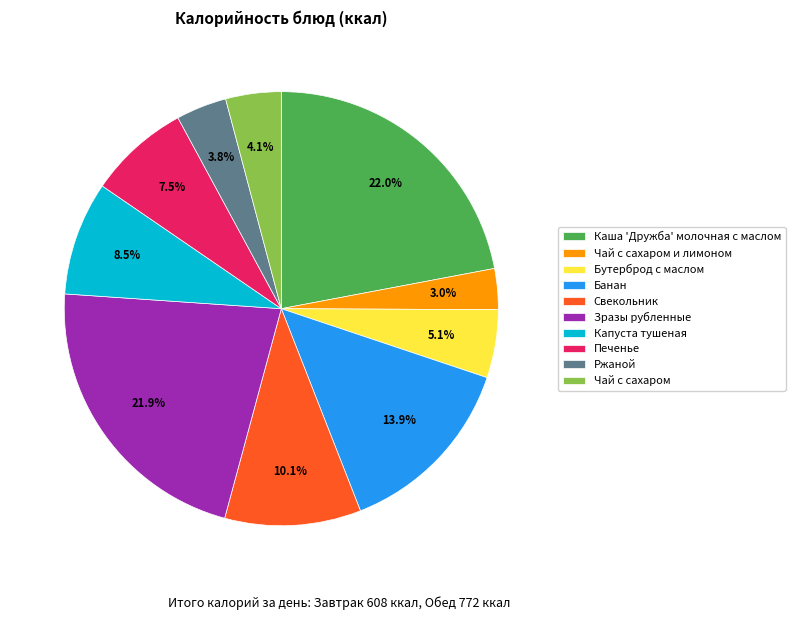

The Печенье slice represents 13% of the pie. True or false?

False